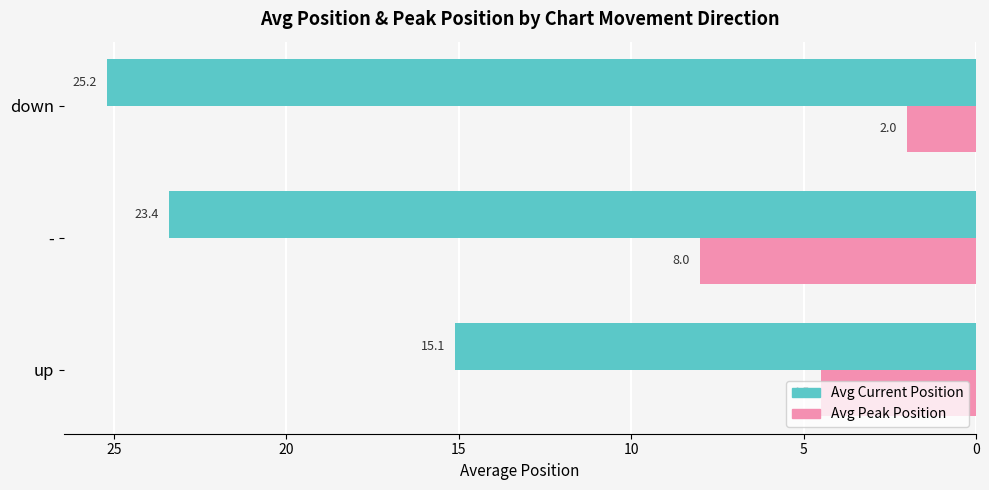

What is the minimum value shown in the chart?

2.0